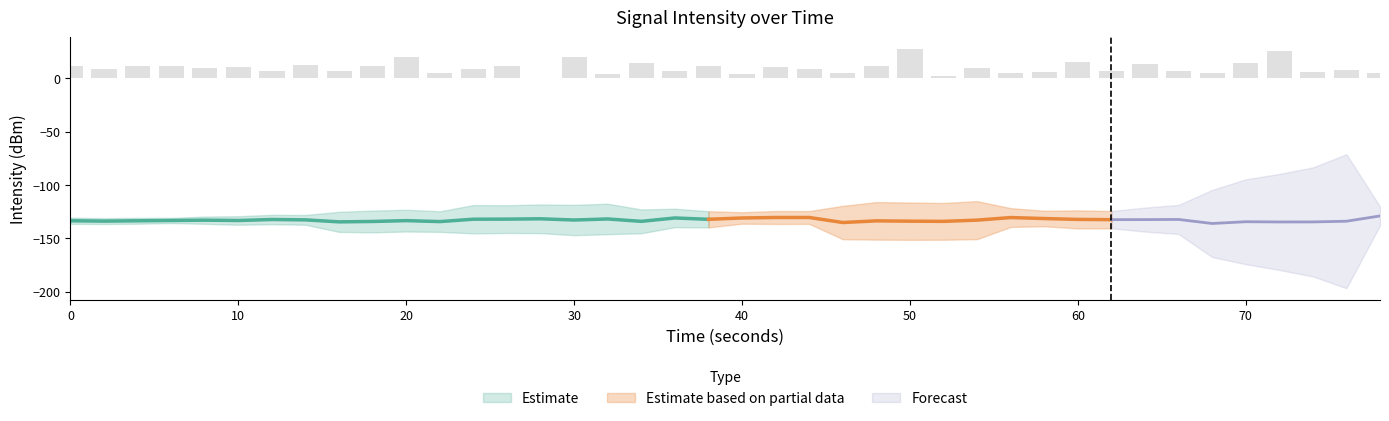

The chart shows a value of 1.1 at 40. True or false?

False